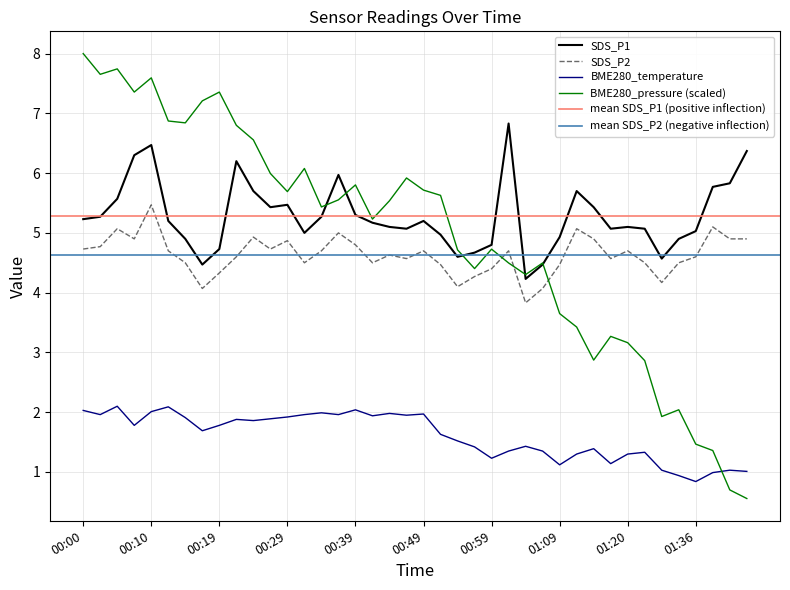

Reading right to left, transcribe all the data shown in this chart.

SDS_P1: 6.4	5.8	5.8	5.0	4.9	4.6	5.1	5.1	5.1	5.4	5.7	4.9	4.5	4.2	6.8	4.8	4.7	4.6	5.0	5.2	5.1	5.1	5.2	5.3	6.0	5.3	5.0	5.5	5.4	5.7	6.2	4.7	4.5	4.9	5.2	6.5	6.3	5.6	5.3	5.2
SDS_P2: 4.9	4.9	5.1	4.6	4.5	4.2	4.5	4.7	4.6	4.9	5.1	4.5	4.1	3.8	4.7	4.4	4.3	4.1	4.5	4.7	4.6	4.6	4.5	4.8	5.0	4.7	4.5	4.9	4.7	4.9	4.6	4.3	4.1	4.5	4.7	5.5	4.9	5.1	4.8	4.7
BME280_temperature: 1.0	1.0	1.0	0.8	0.9	1.0	1.3	1.3	1.1	1.4	1.3	1.1	1.4	1.4	1.4	1.2	1.4	1.5	1.6	2.0	1.9	2.0	1.9	2.0	2.0	2.0	2.0	1.9	1.9	1.9	1.9	1.8	1.7	1.9	2.1	2.0	1.8	2.1	2.0	2.0
BME280_pressure: 0.6	0.7	1.4	1.5	2.0	1.9	2.9	3.2	3.3	2.9	3.4	3.6	4.5	4.3	4.5	4.7	4.4	4.7	5.6	5.7	5.9	5.5	5.2	5.8	5.6	5.4	6.1	5.7	6.0	6.6	6.8	7.4	7.2	6.8	6.9	7.6	7.4	7.7	7.7	8.0